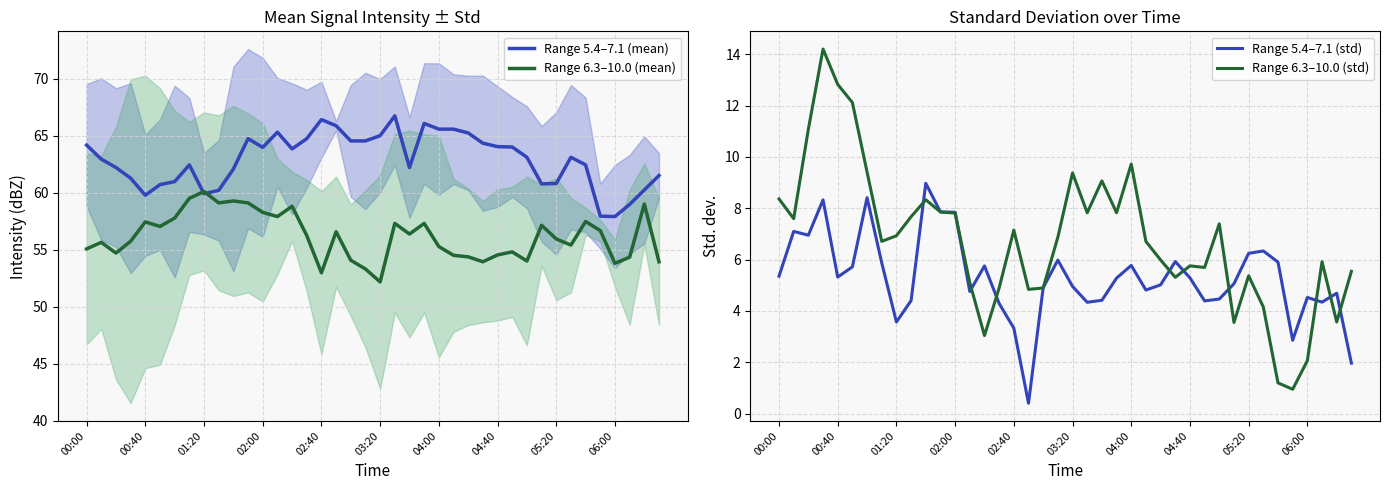

What is the sum of all Range 6.3–10.0 (mean) values?

2246.7